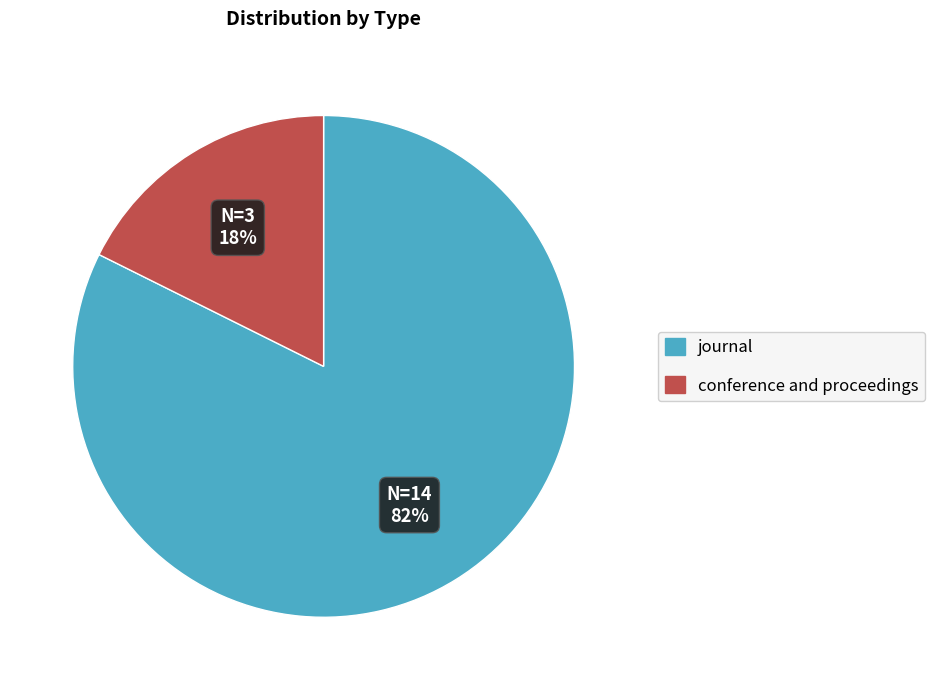

How many slices are in this pie chart?

2